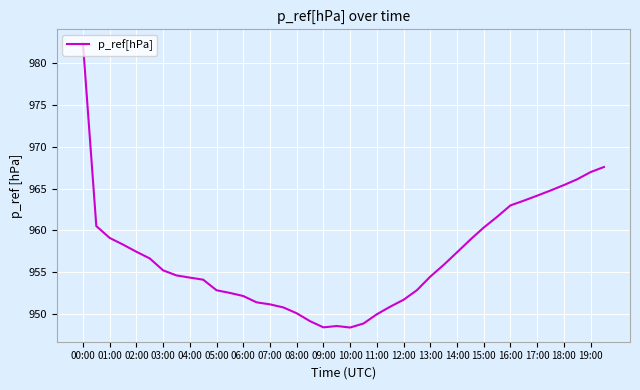

What is the difference between the maximum and minimum values?

34.1